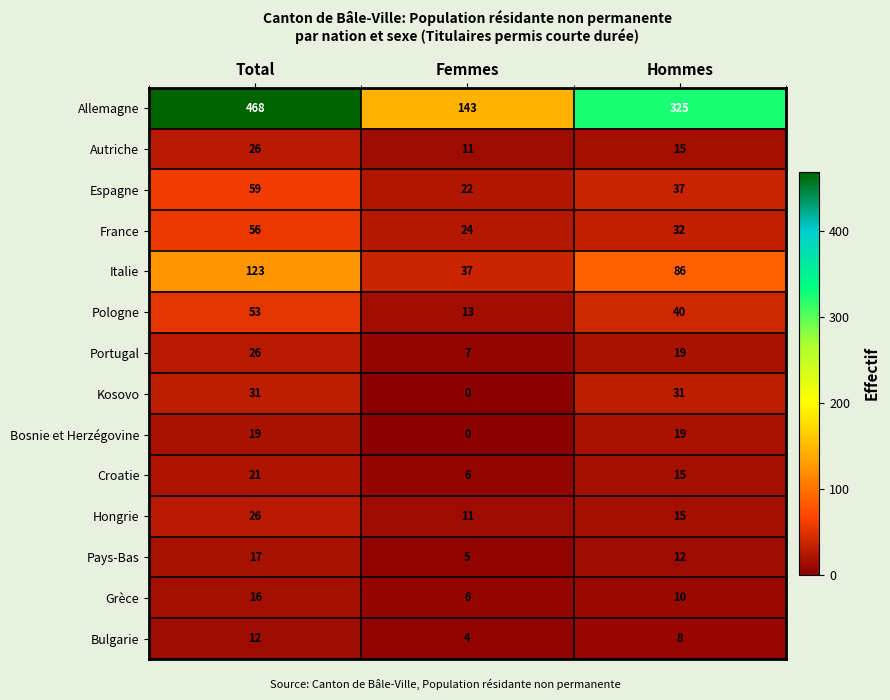

What is the difference between the maximum and minimum values in the Pologne series?

40